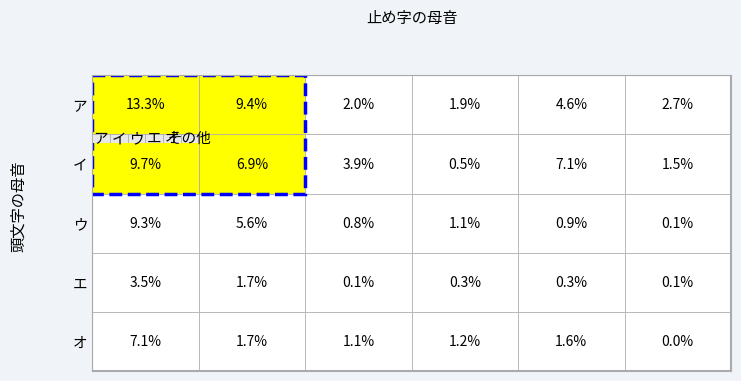

What is the difference between the maximum and second lowest values in the ウ series?

8.5